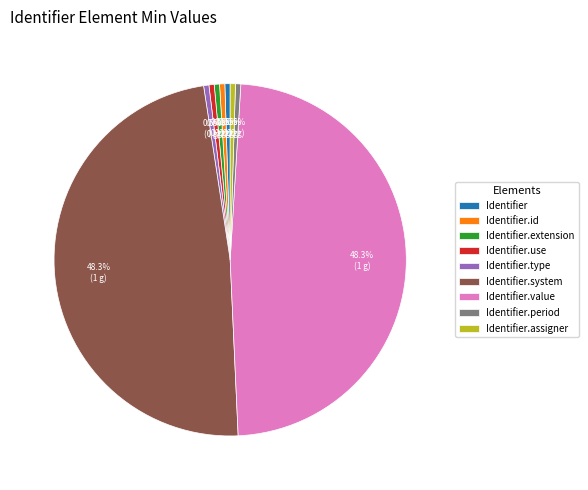

How many slices are in this pie chart?

9